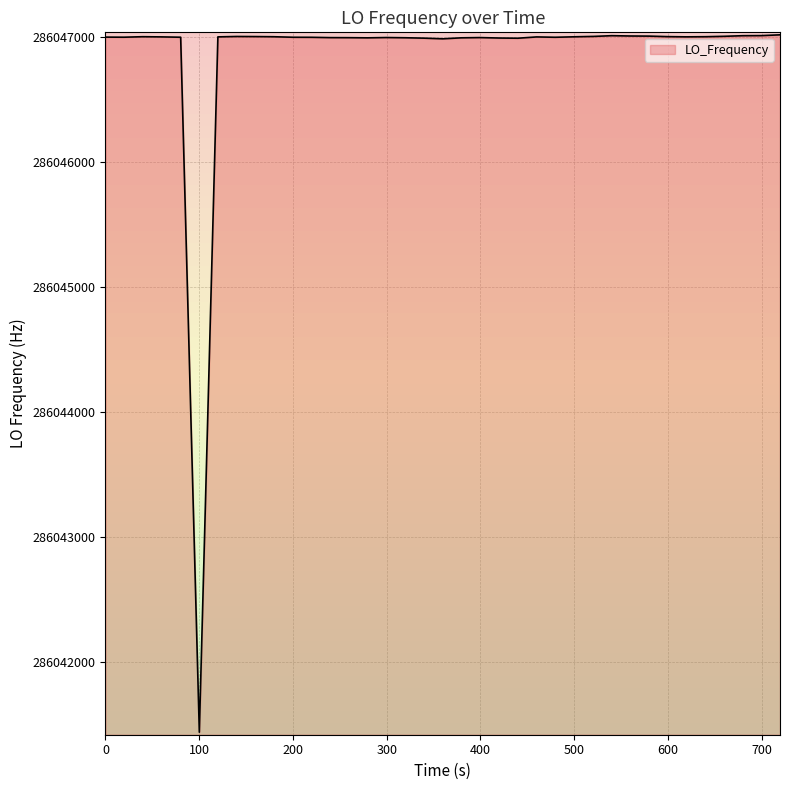

What is the difference between the second highest and second lowest values?

25.6